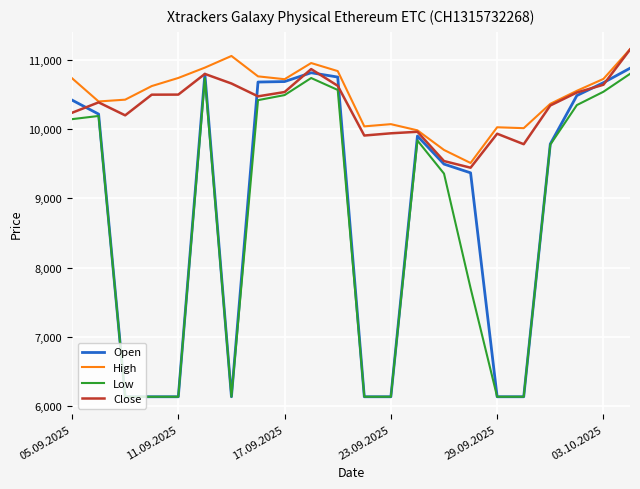

What is the highest value of the High series?

11150